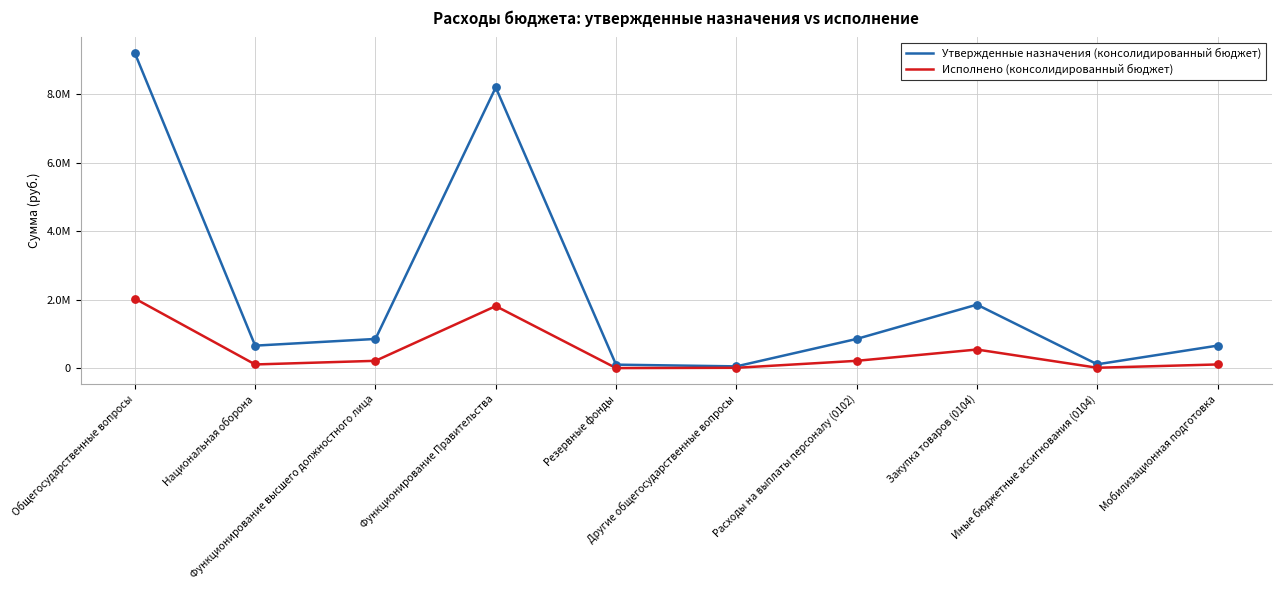

At which category is the sum across all series the highest?

Общегосударственные вопросы